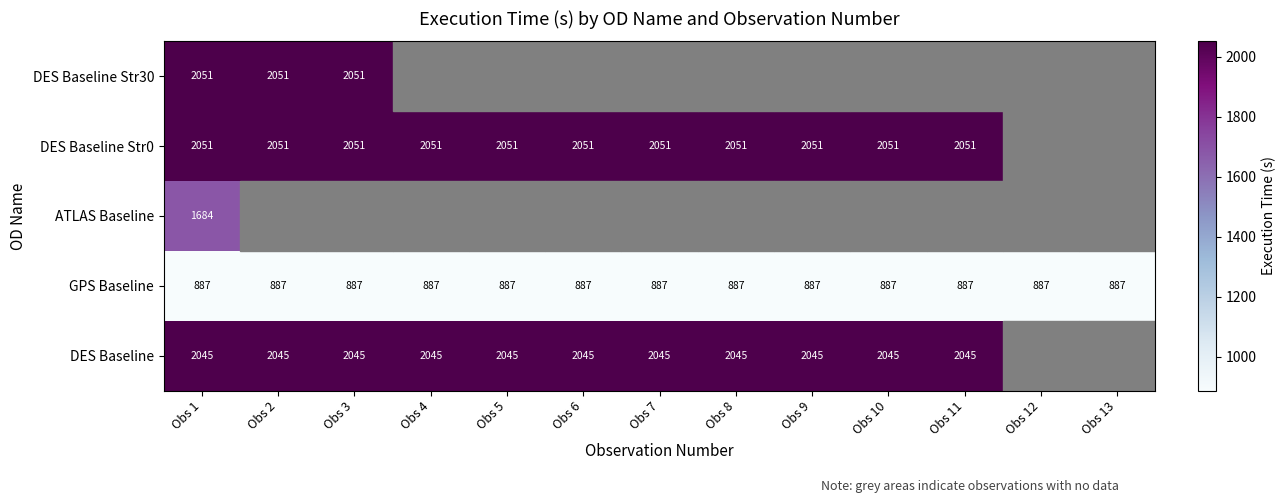

What is the maximum value shown in the chart?

2051.0